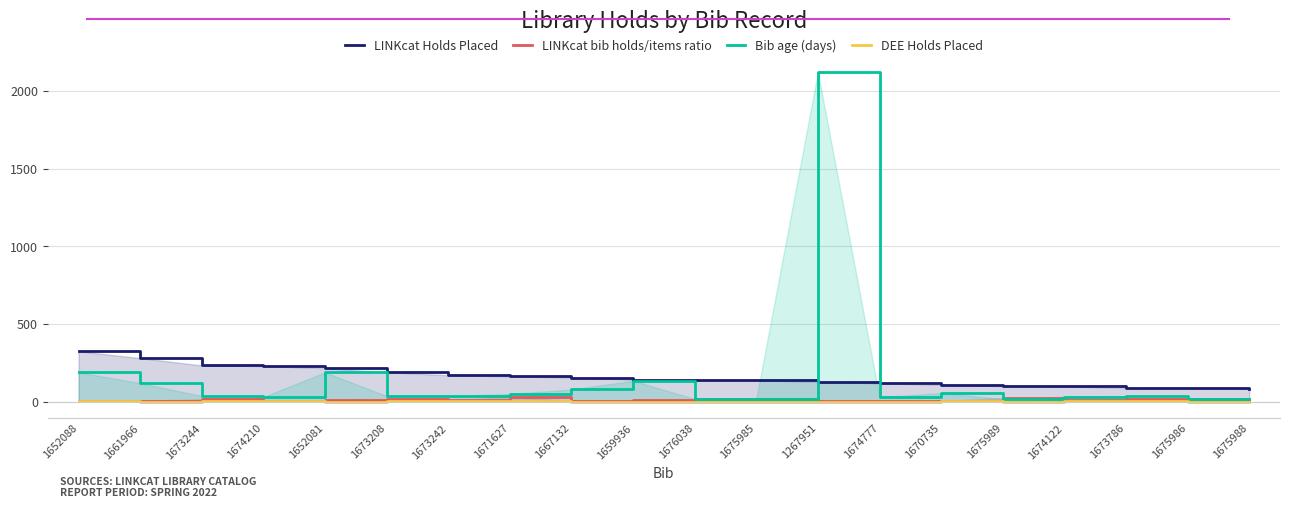

Rank the series by their maximum value, from highest to lowest.

Bib age (days), LINKcat Holds Placed, LINKcat bib holds/items ratio, DEE Holds Placed